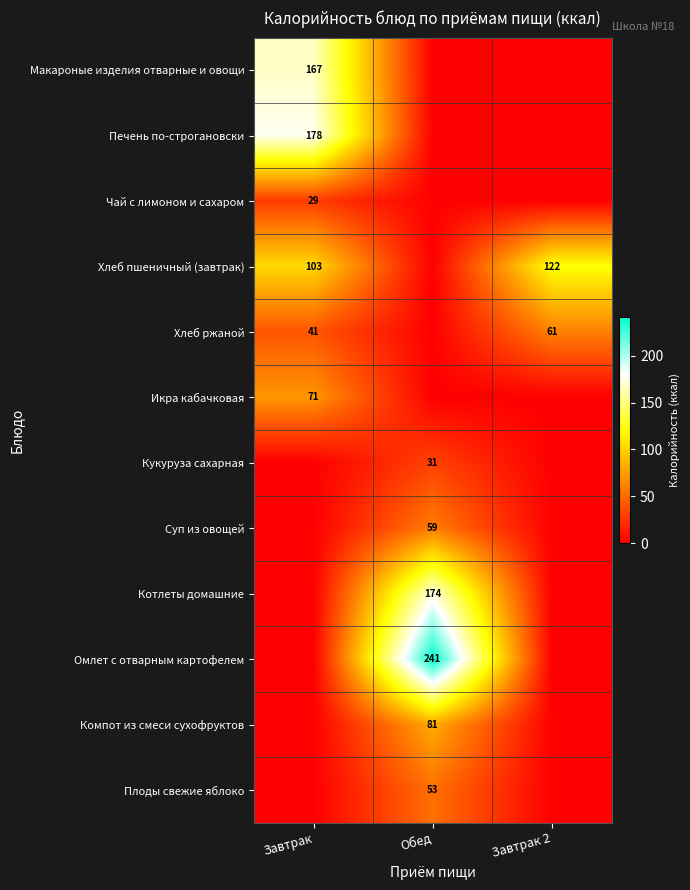

Between Завтрак and Завтрак 2, which is larger?

Завтрак